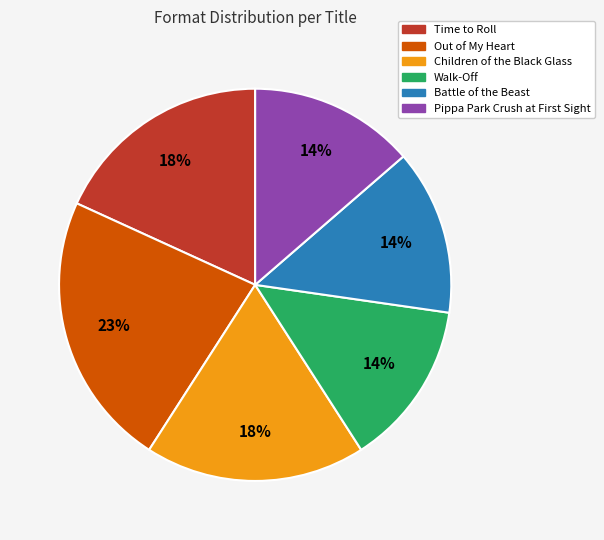

Is the sum of Battle of the Beast and Out of My Heart greater than half?

No